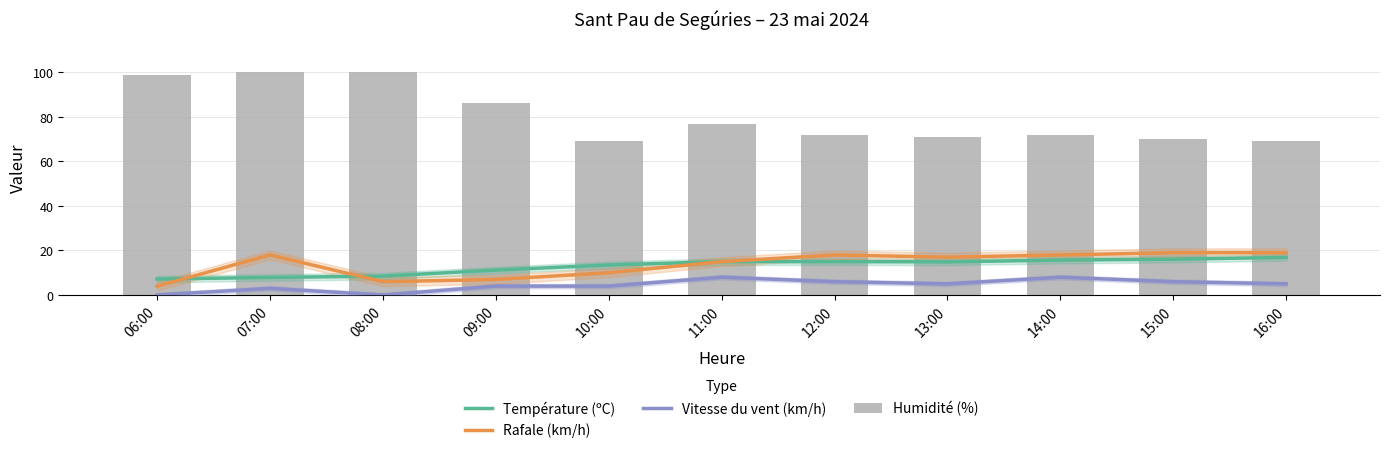

Reading left to right, extract all data points from this chart.

Température (ºC): 7.2	7.9	8.5	11.2	13.5	15.0	15.0	14.9	15.7	16.1	16.9
Rafale (km/h): 4.0	18.0	6.0	7.0	10.0	15.0	18.0	17.0	18.0	19.0	19.0
Vitesse du vent (km/h): 0.0	3.0	0.0	4.0	4.0	8.0	6.0	5.0	8.0	6.0	5.0
Humidité (%): 99.0	100.0	100.0	86.0	69.0	77.0	72.0	71.0	72.0	70.0	69.0